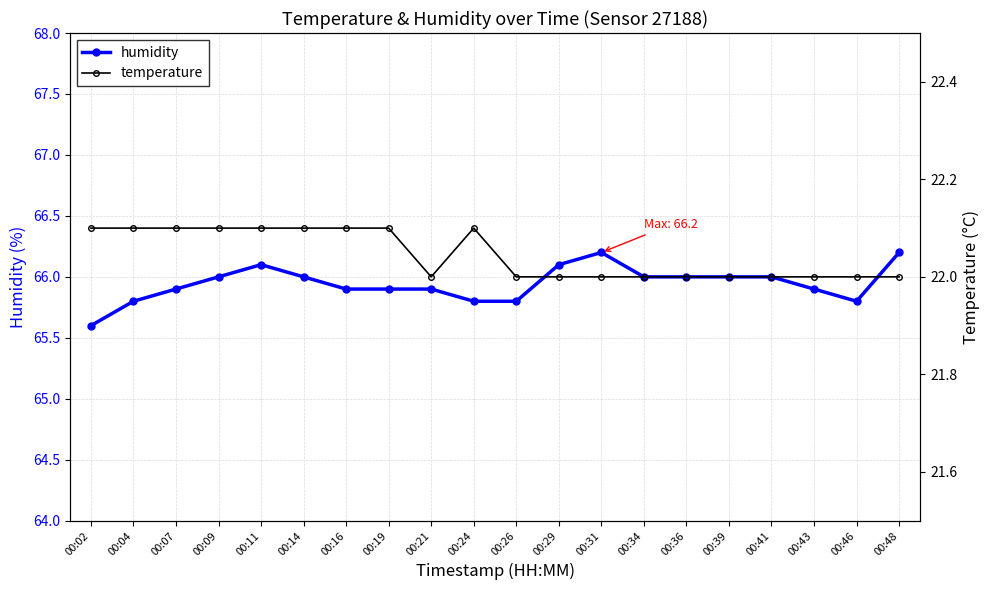

True or false: temperature has a value of 22.1 at 00:07.

True